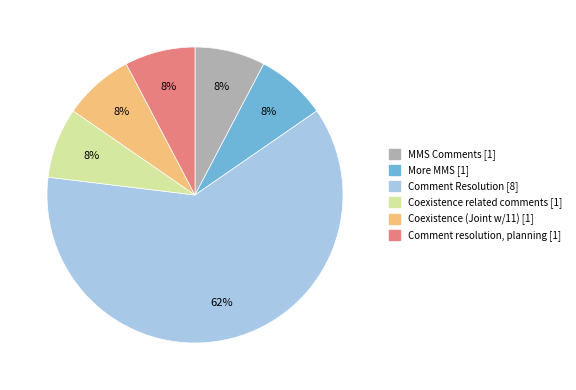

Which slice represents more than half of the pie?

Comment Resolution